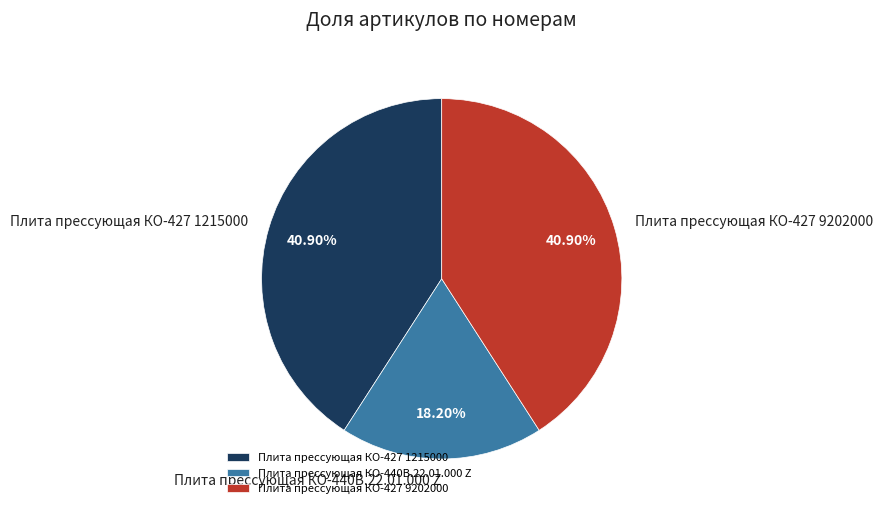

True or false: Плита прессующая КО-427 9202000 accounts for 41% of the total.

True